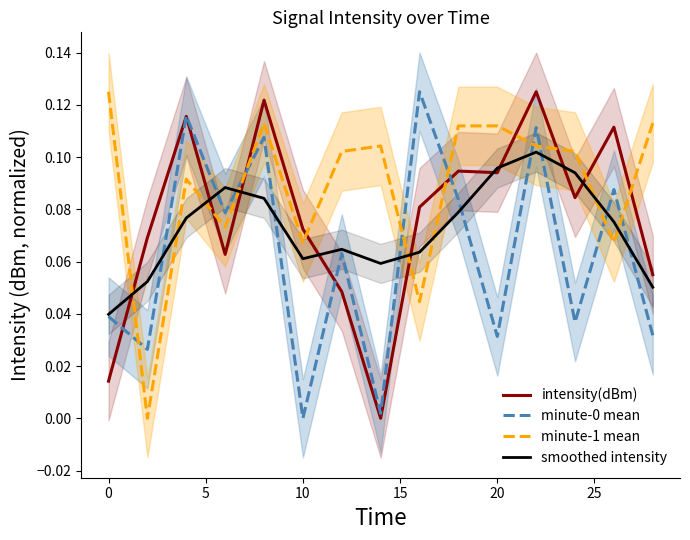

How many categories are shown in the chart?

15